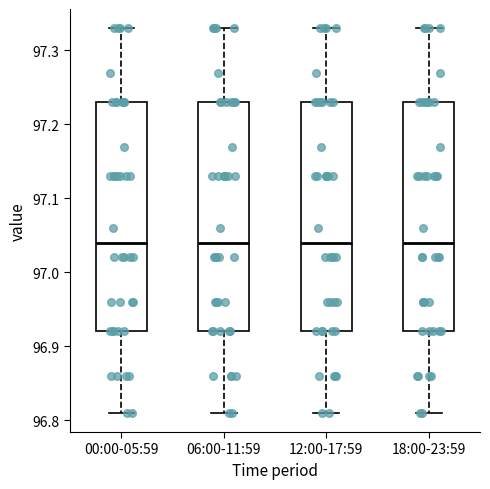

Where does the upper whisker of the box for 00:00-05:59 end on the y-axis? The values are not printed on the chart, so give them approximately, as read against the axis.

97.33